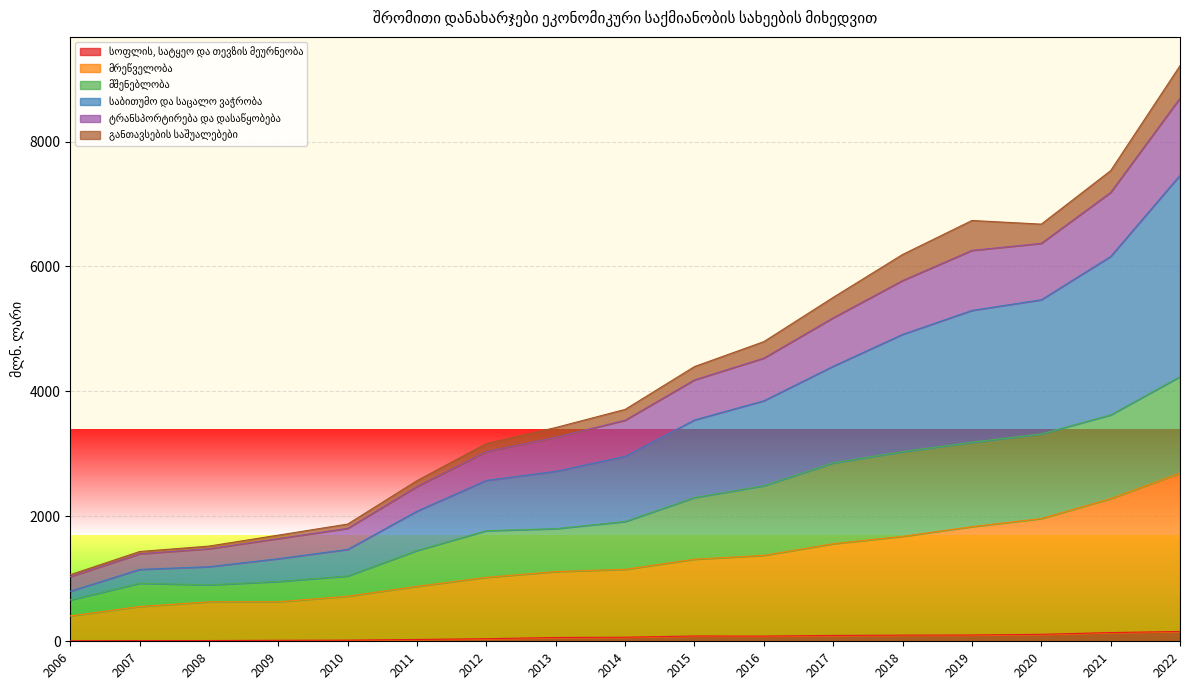

The value of მრეწველობა at 2015 is 1914.7. True or false?

False